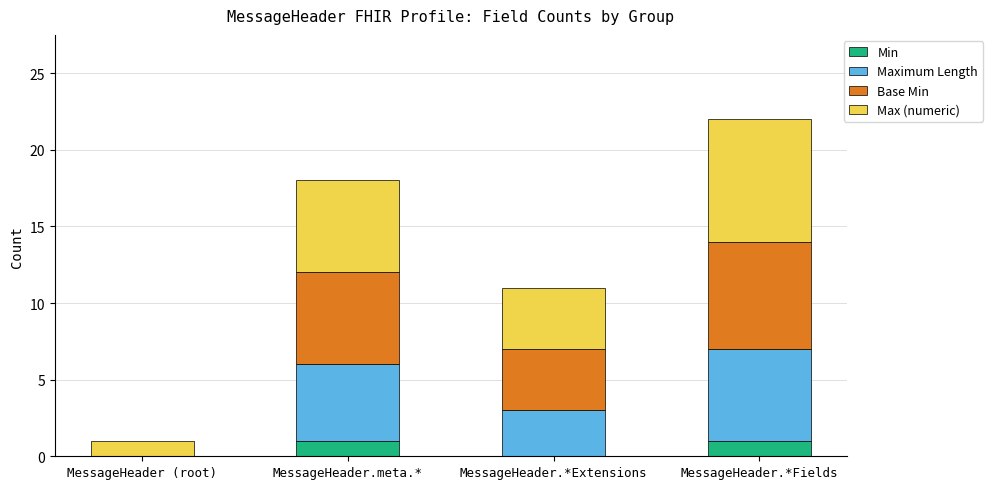

What is the sum of the Min values at MessageHeader.*Fields and MessageHeader.meta.*?

2